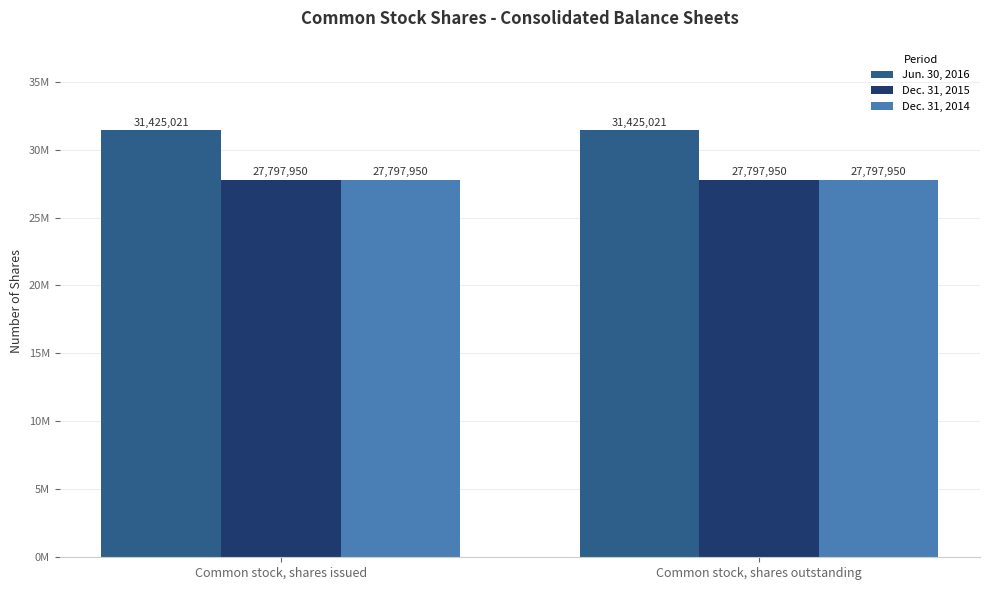

Does the chart contain stacked bars?

No